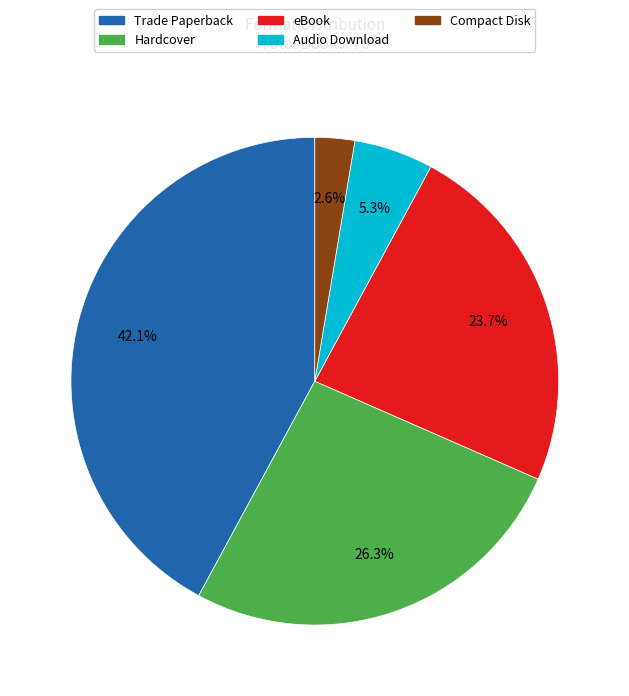

Which category has the biggest portion of the pie?

Trade Paperback